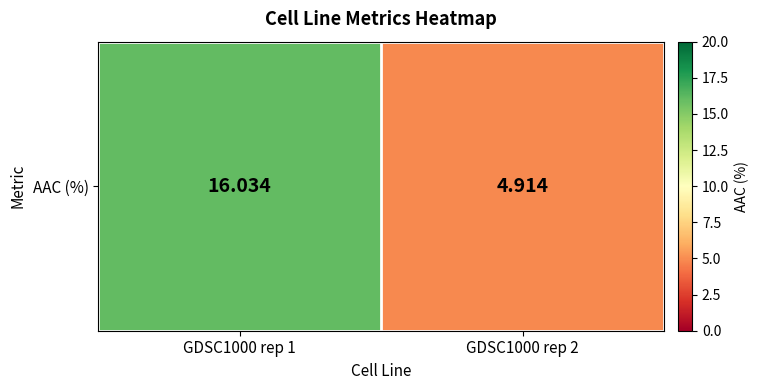

True or false: the data shows 6.8 at GDSC1000 rep 2.

False